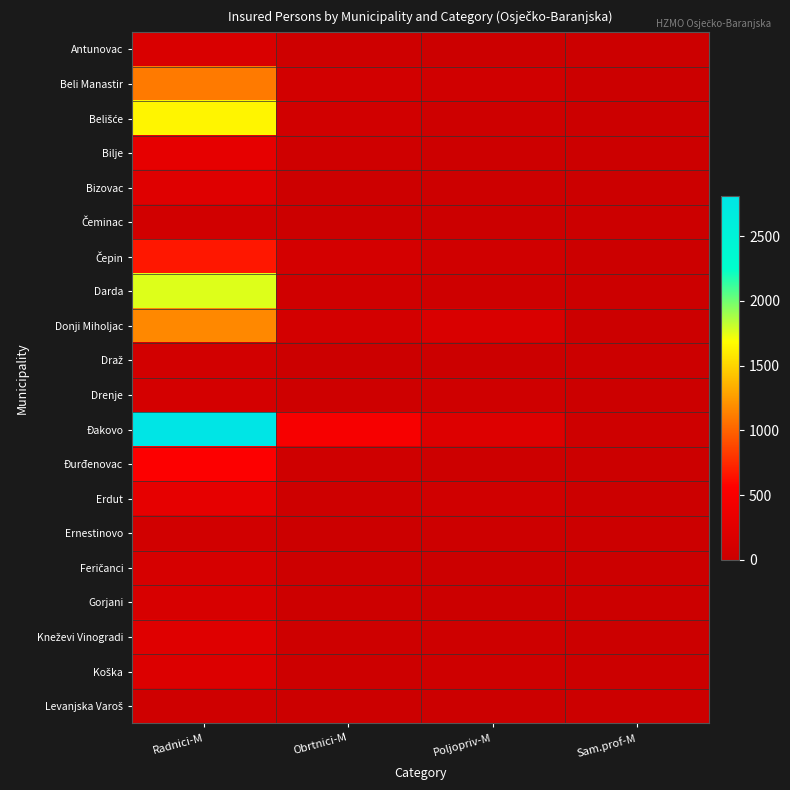

Which series has the widest spread of values?

Đakovo